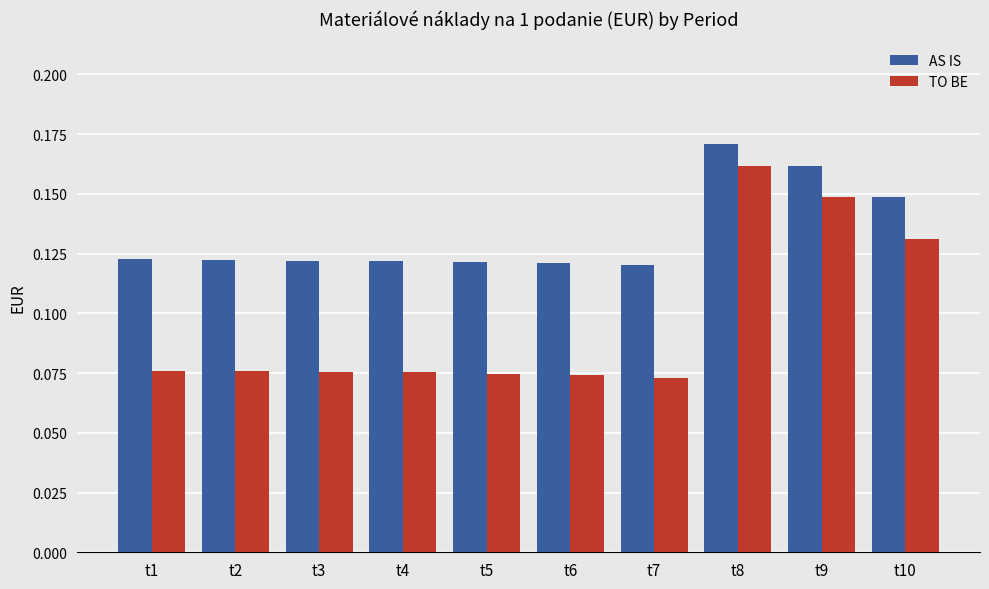

Which series has the widest spread of values?

TO BE